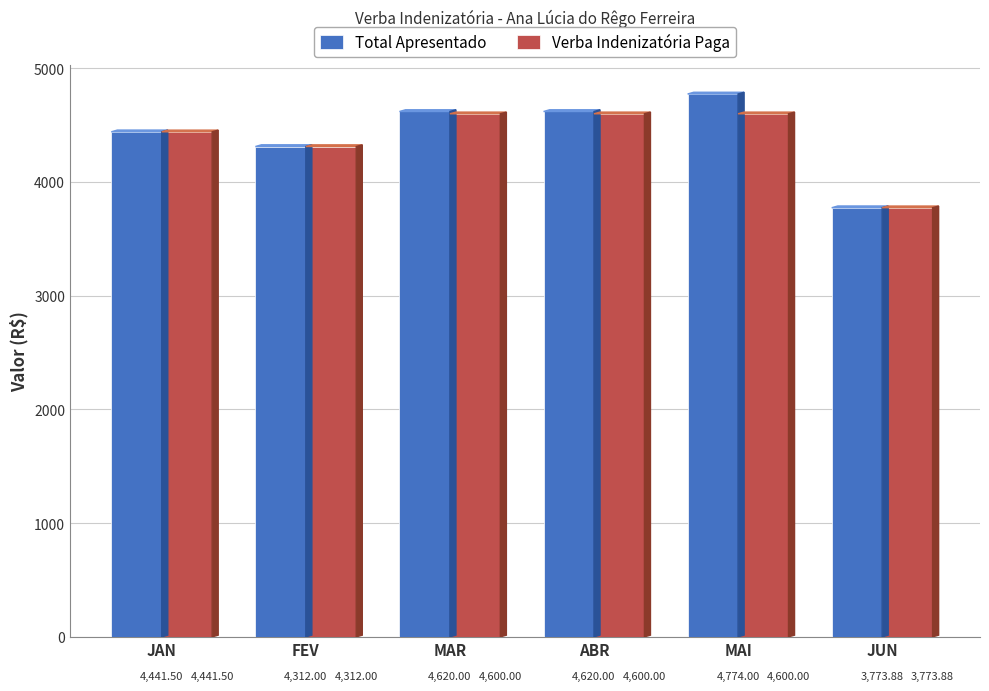

How many groups of bars are there?

6